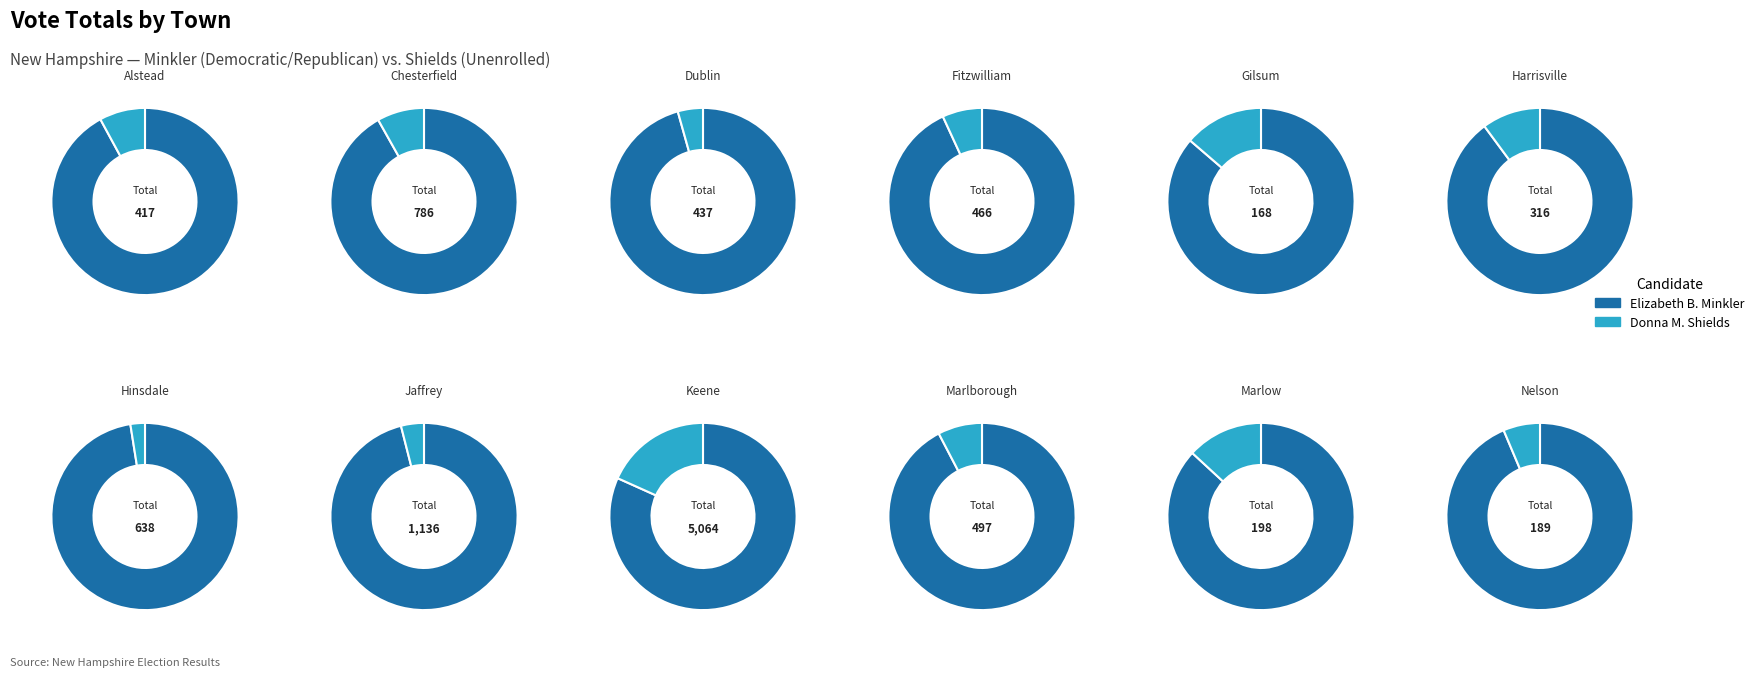

What is the spread (max minus min) of values at Marlow?

146